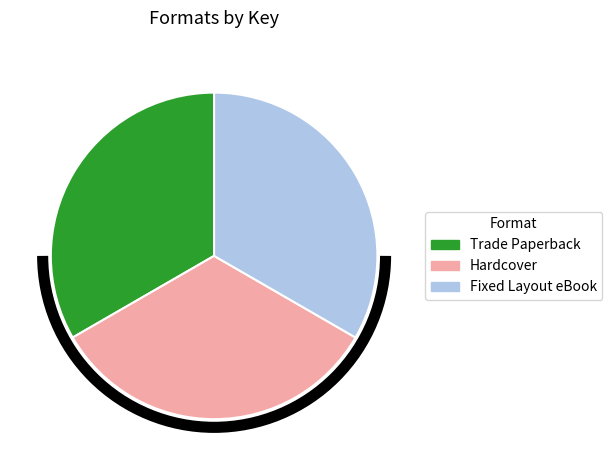

Does Trade Paperback represent more than half of the total?

No